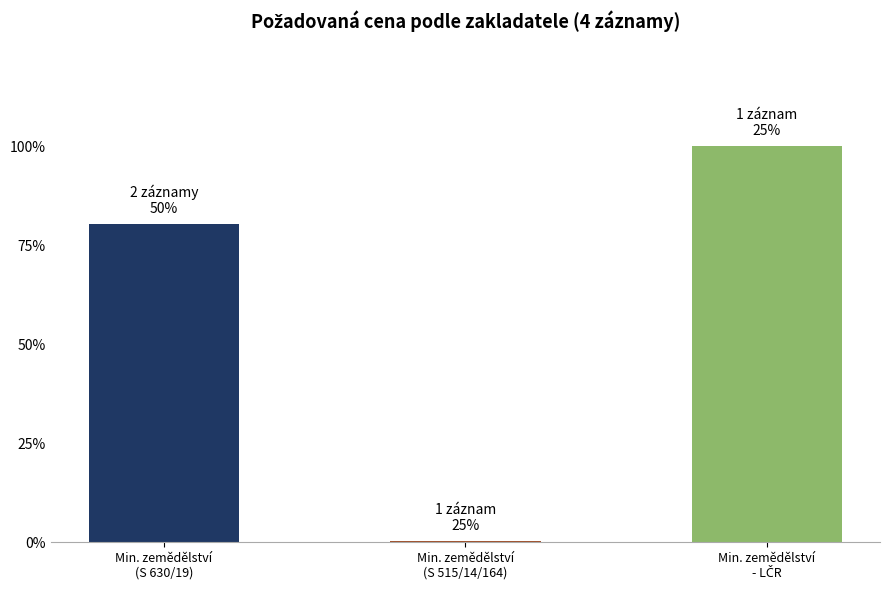

Reading left to right, what are all the values shown in this chart?

1016560	4912	1264000